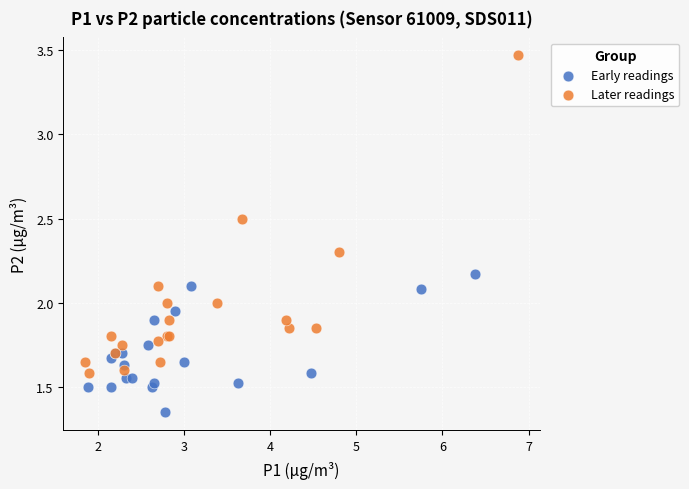

Which series contains the highest Y value?

Later readings